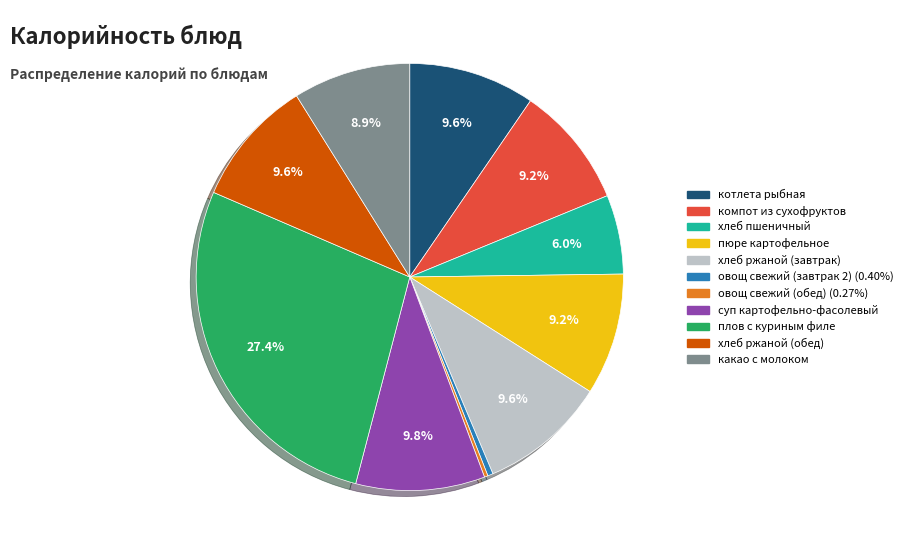

Combined, what portion of the pie is котлета рыбная and плов с куриным филе?

37.0%